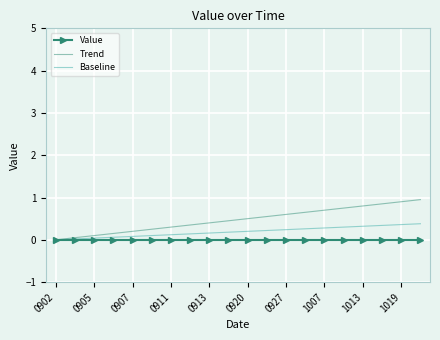

List the series in order of their peak value, highest first.

Trend, Baseline, Value